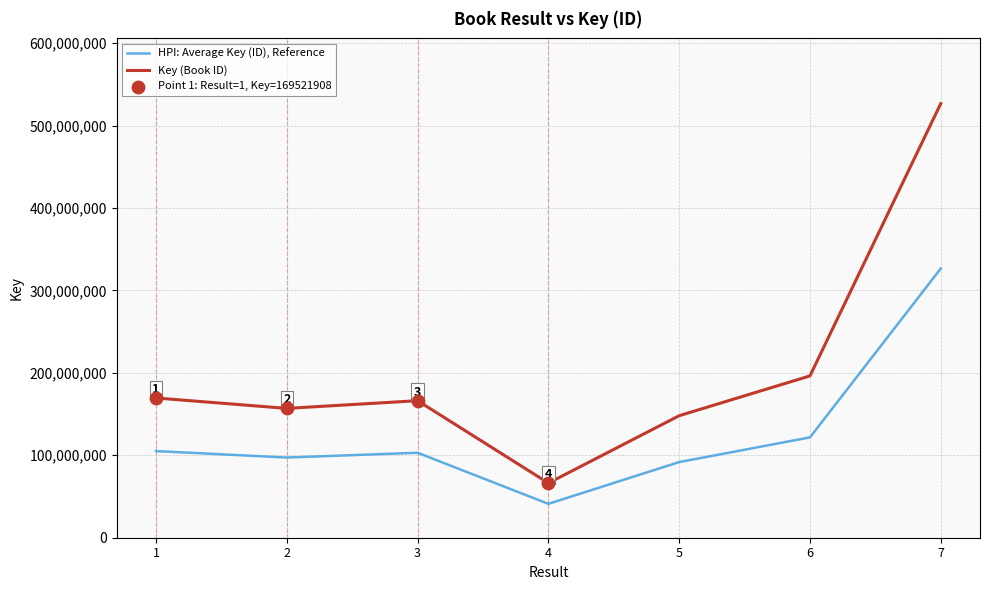

Between 5 and 6, which series saw the biggest shift?

Key (Book ID)